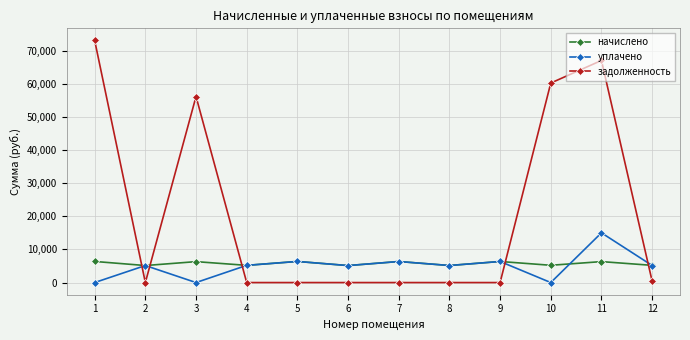

List the series in order of their peak value, lowest first.

начислено, уплачено, задолженность